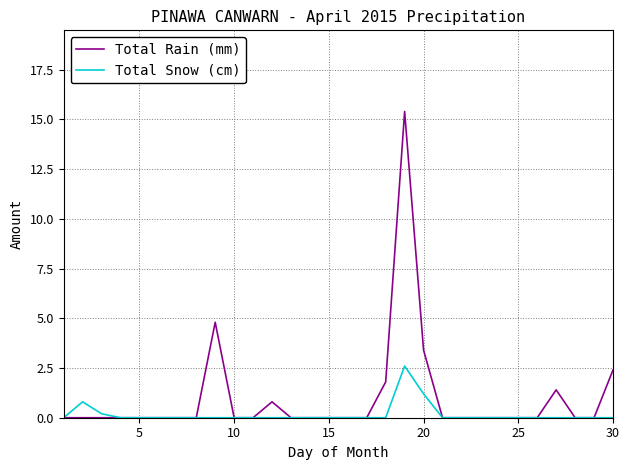

List the series in order of their peak value, highest first.

Total Rain (mm), Total Snow (cm)